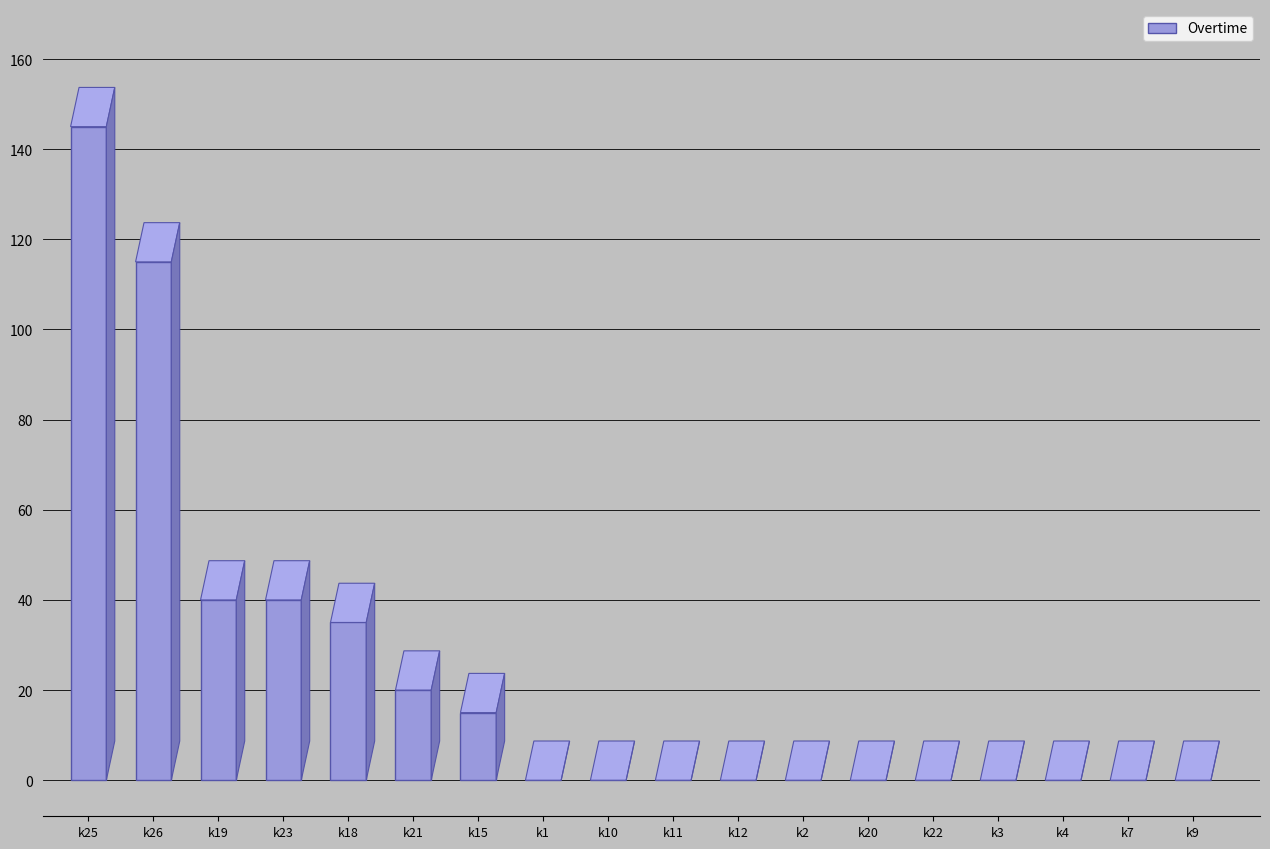

Reading left to right, transcribe all the data shown in this chart.

145	115	40	40	35	20	15	0	0	0	0	0	0	0	0	0	0	0